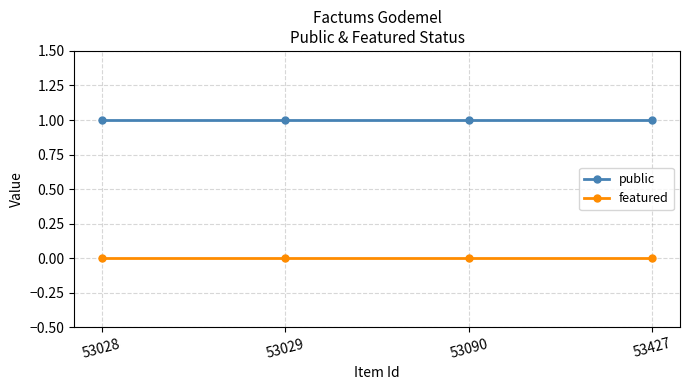

Is it true that public equals 2 at 53028?

False